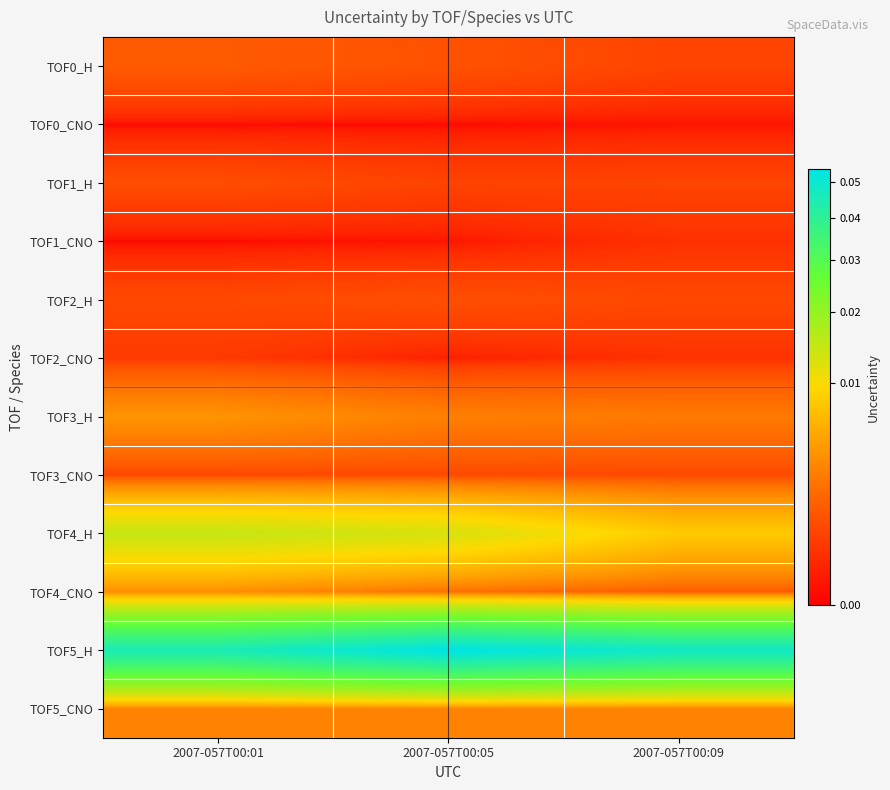

At how many categories does at least one series exceed 0?

3